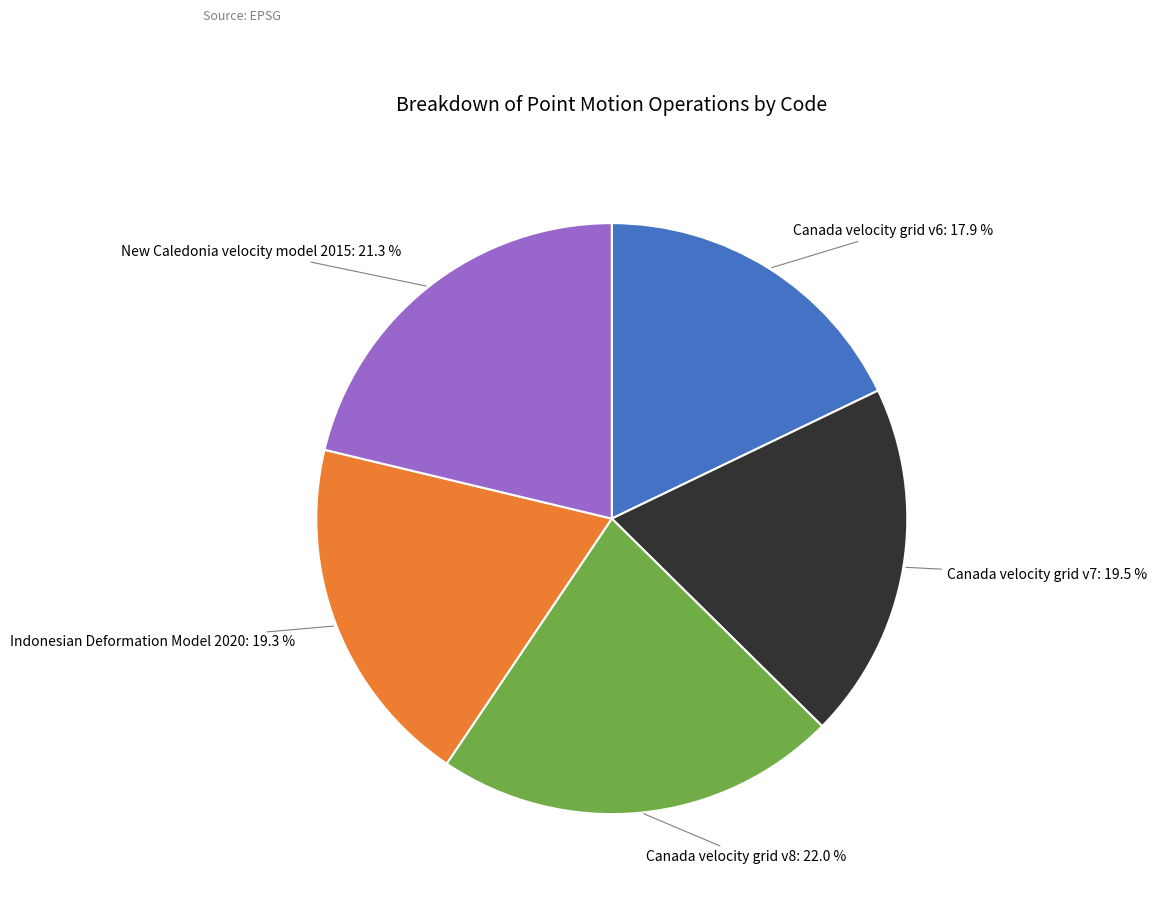

Is Canada velocity grid v7 the majority of the pie?

No